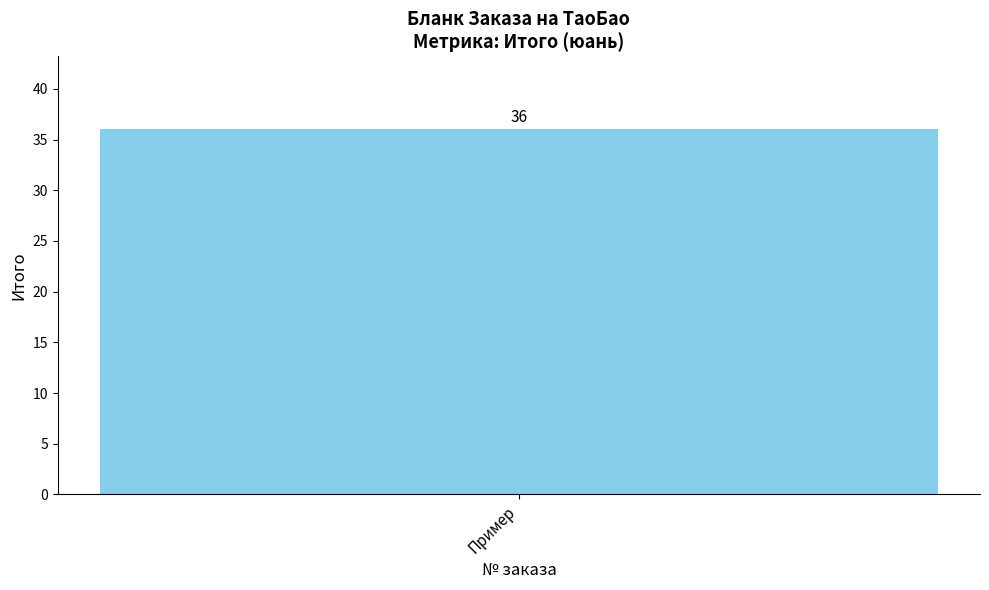

What is the greatest value displayed?

36